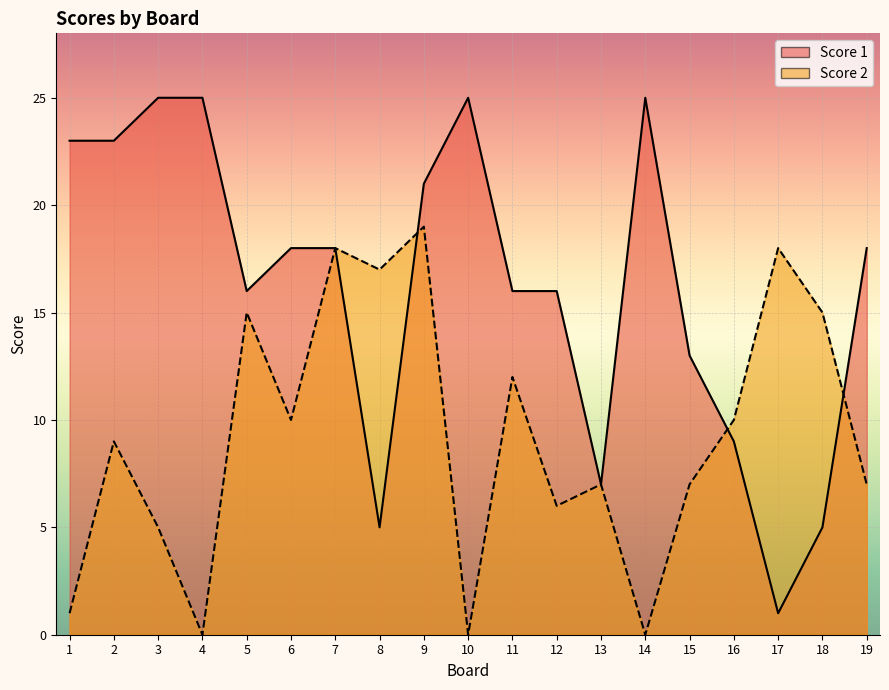

What is the difference between the maximum and minimum values in the Score 2 series?

19